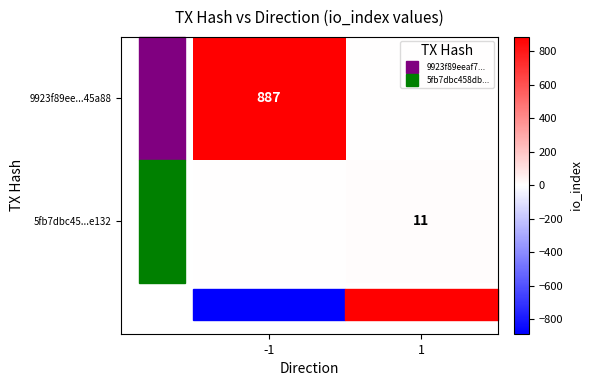

Rank the series by their average value, from highest to lowest.

9923f89ee...45a88, 5fb7dbc45...e132